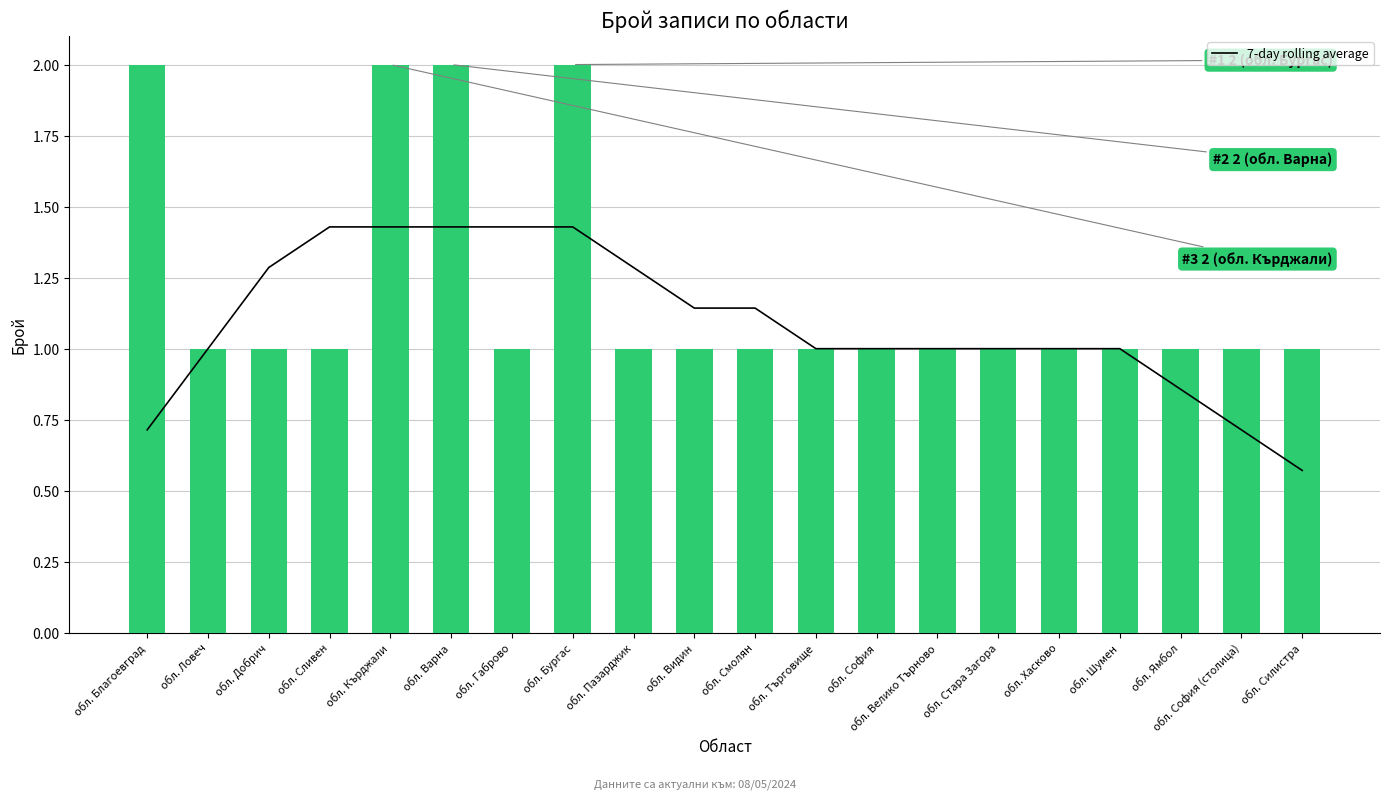

Rank the categories by Брой населени места value from lowest to highest.

обл. Ловеч, обл. Добрич, обл. Сливен, обл. Габрово, обл. Пазарджик, обл. Видин, обл. Смолян, обл. Търговище, обл. София, обл. Велико Търново, обл. Стара Загора, обл. Хасково, обл. Шумен, обл. Ямбол, обл. София (столица), обл. Силистра, обл. Благоевград, обл. Кърджали, обл. Варна, обл. Бургас